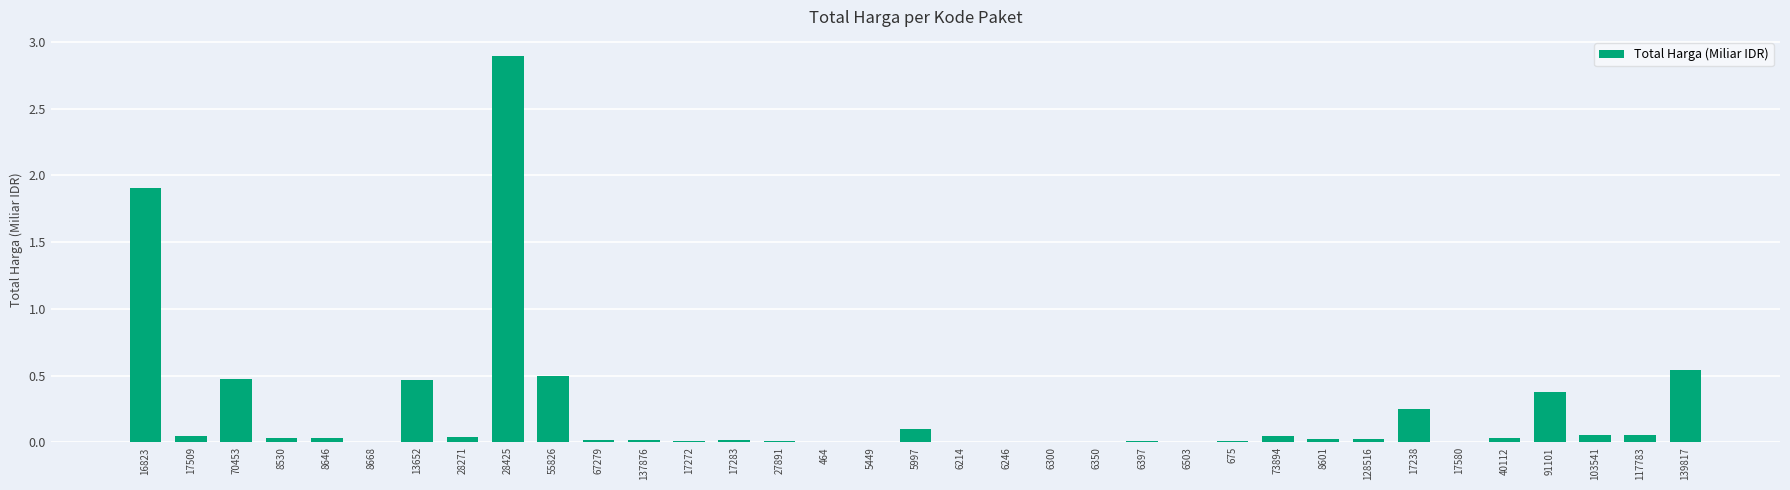

What is the greatest value displayed?

2.9